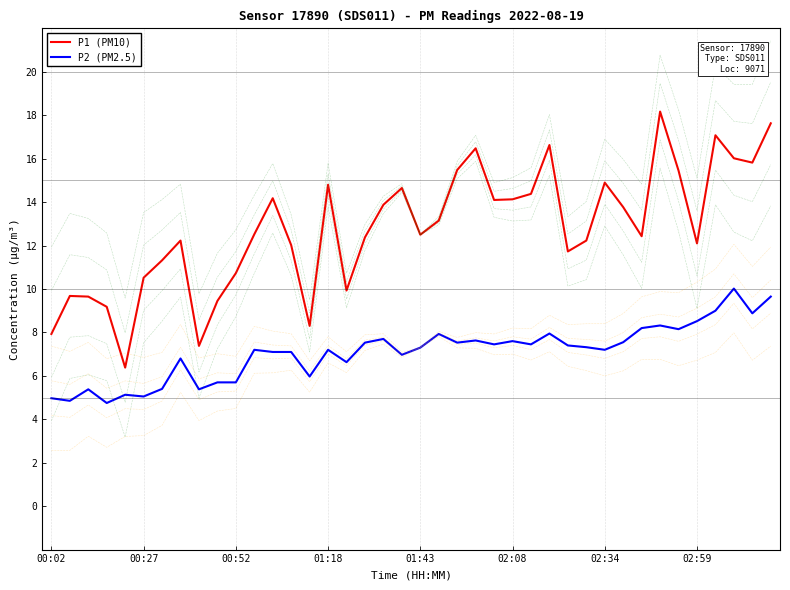

At which category is the sum across all series the highest?

39